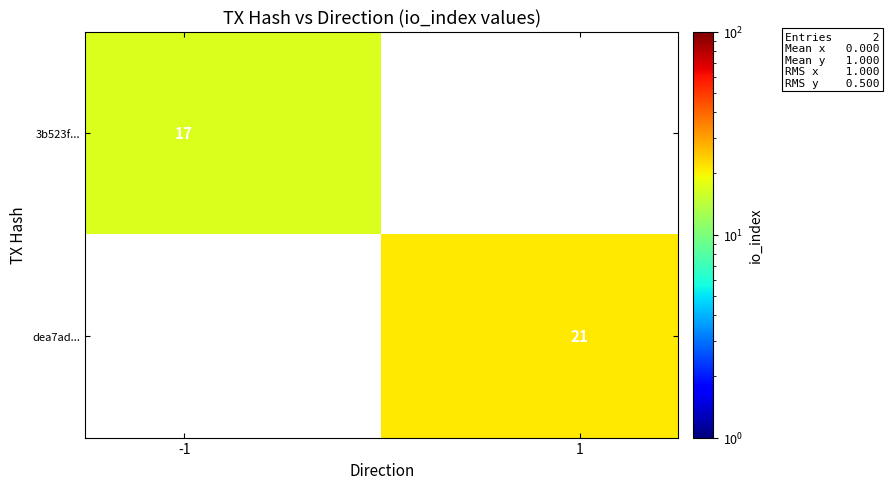

Which series has the largest total across all categories?

dea7ad...